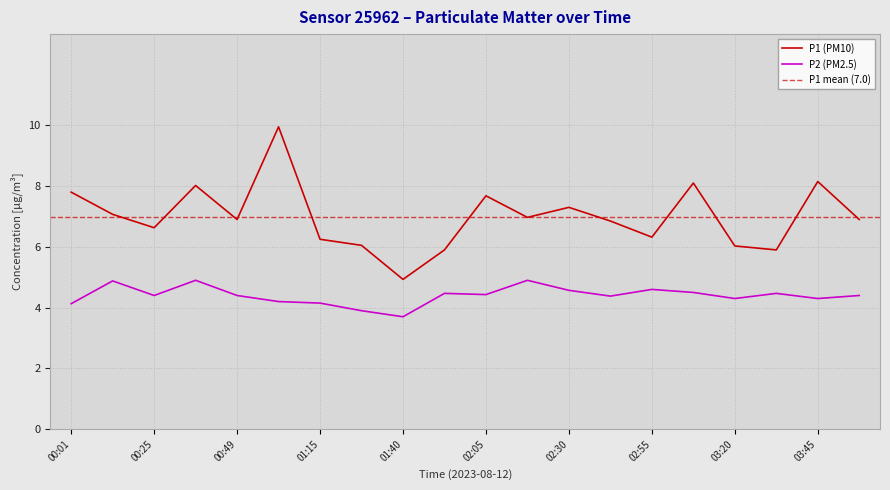

List the series in order of their overall mean, lowest first.

P2 (PM2.5), P1 (PM10)